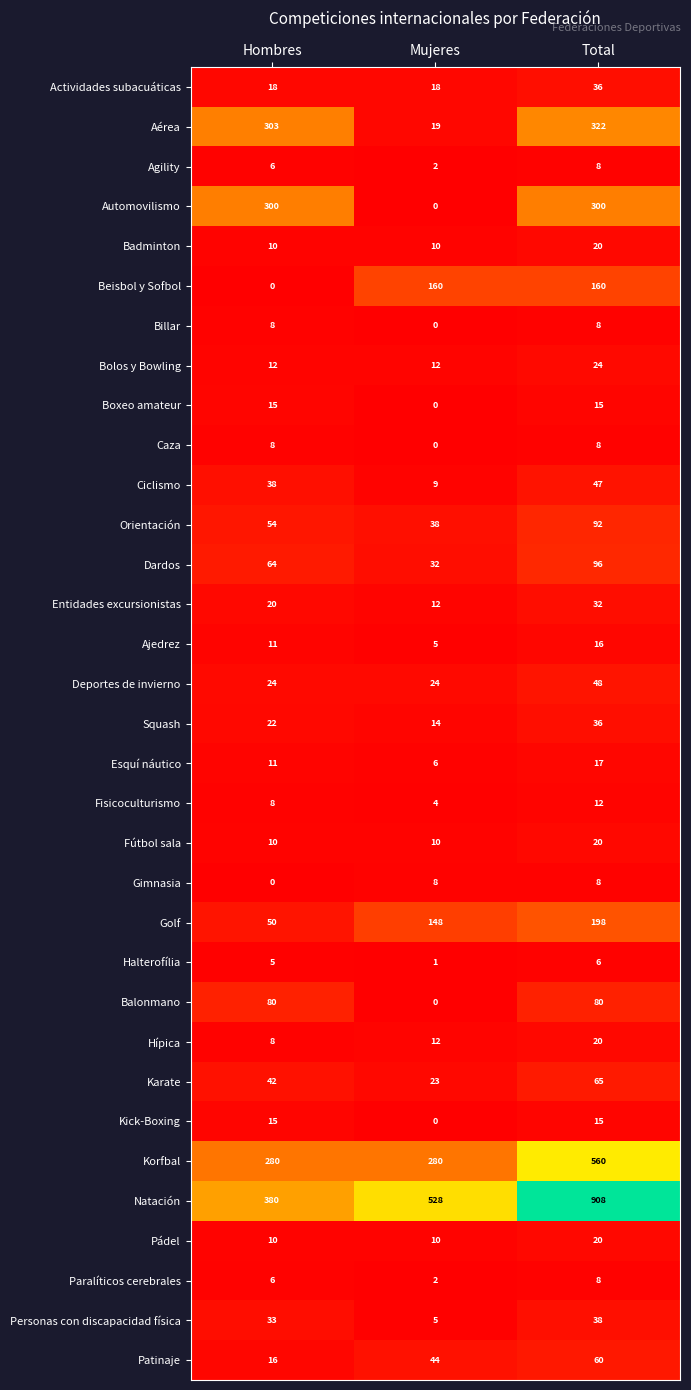

Count the number of data series in this chart.

33